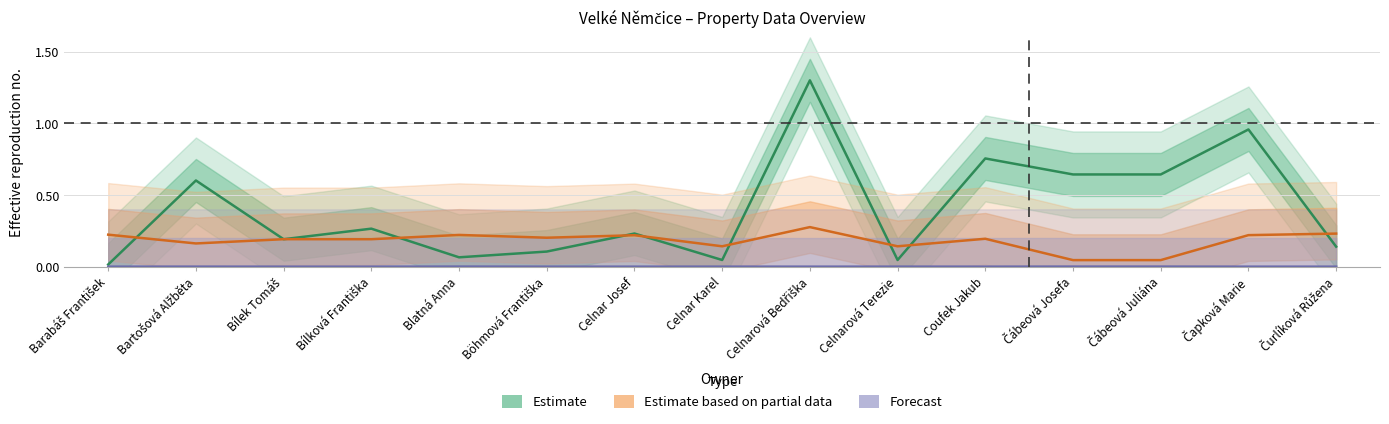

Which series has the largest range (max minus min)?

Estimate